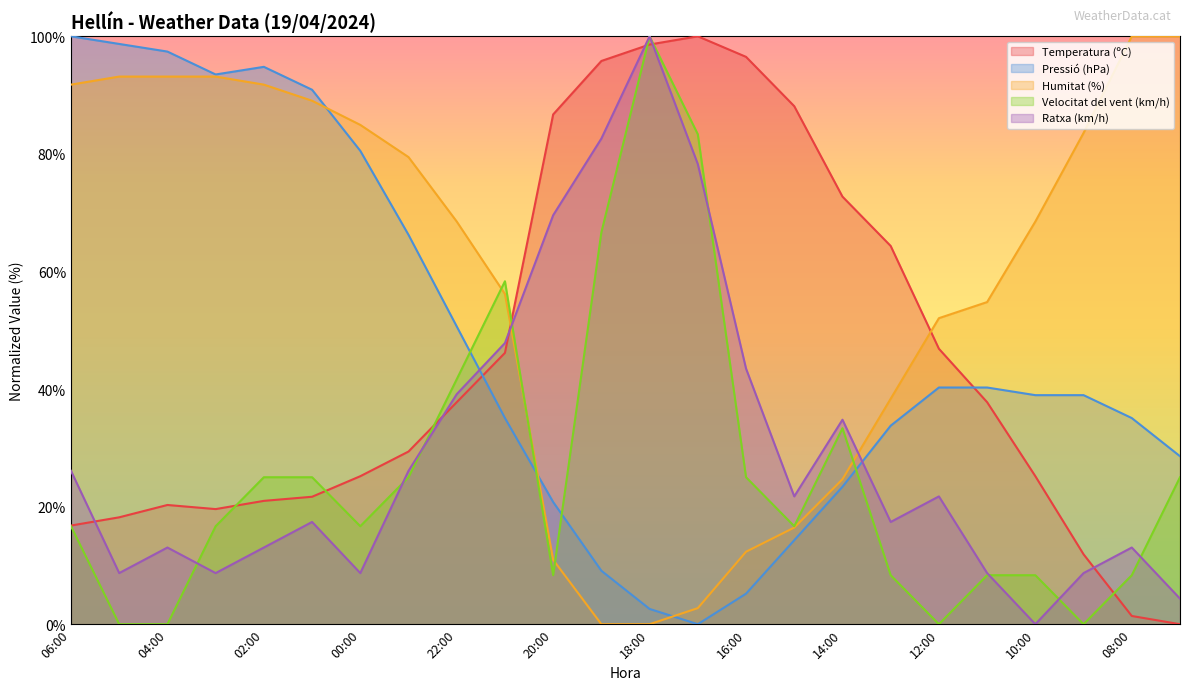

How many lines are shown in the chart?

5